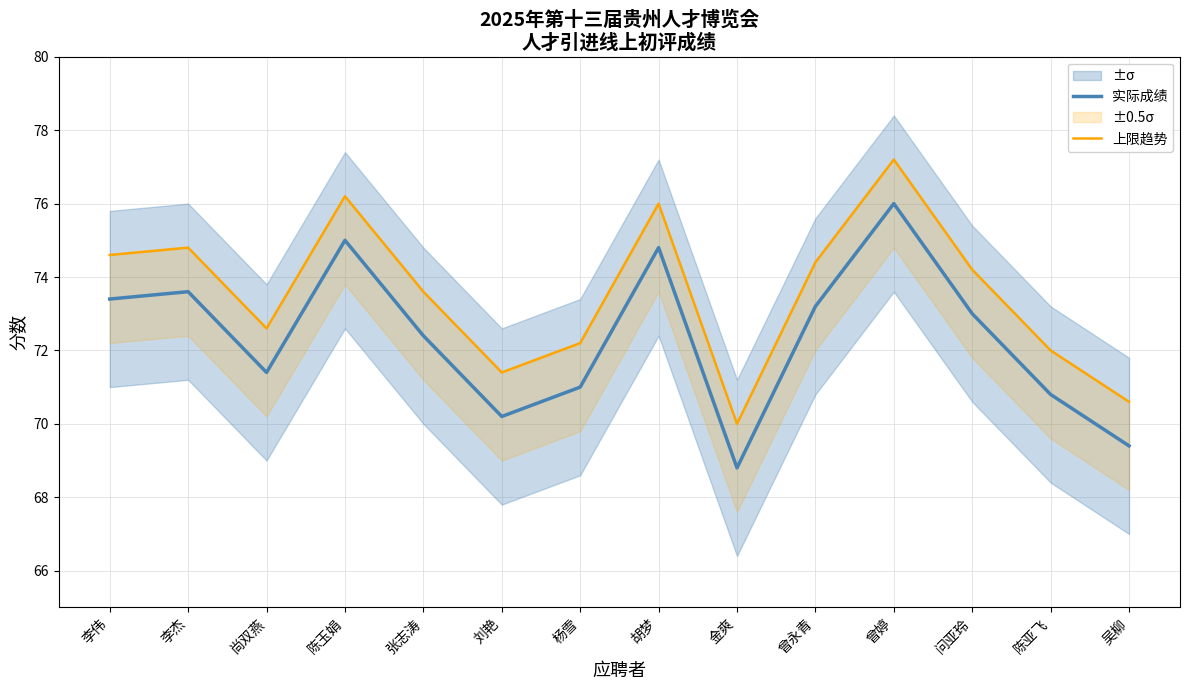

The 实际成绩 series shows 119.7 at 问亚玲. True or false?

False